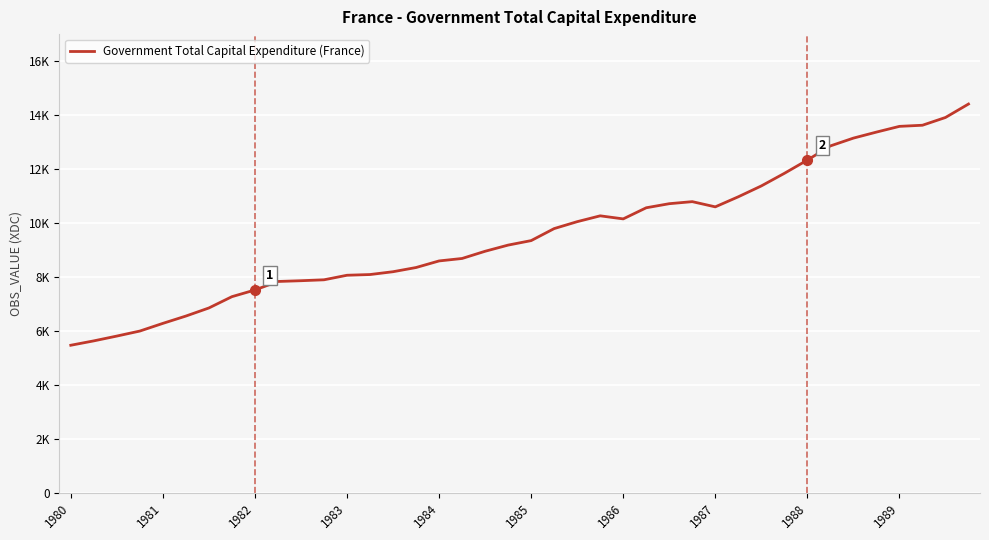

Does the chart display data point markers on the line(s)?

No